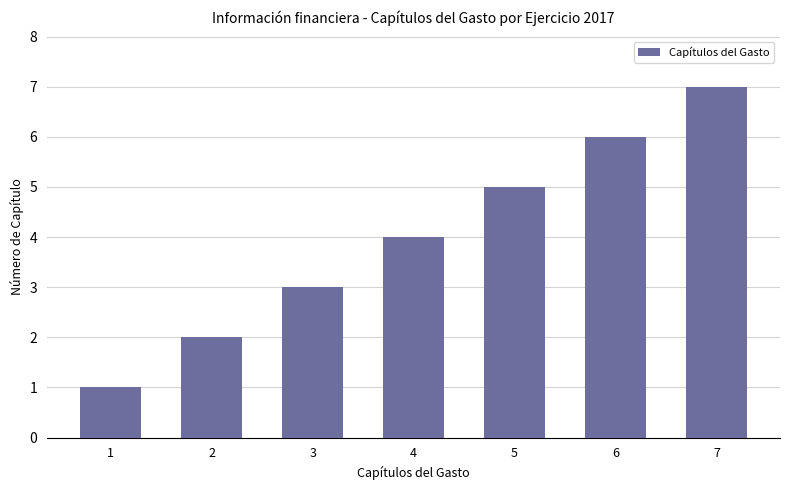

How many data points does each series have?

7